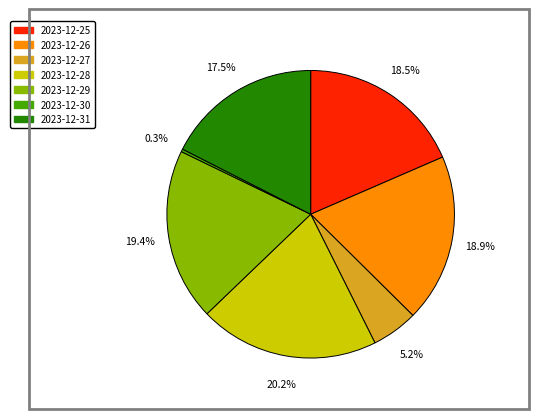

Which category has the biggest portion of the pie?

2023-12-28